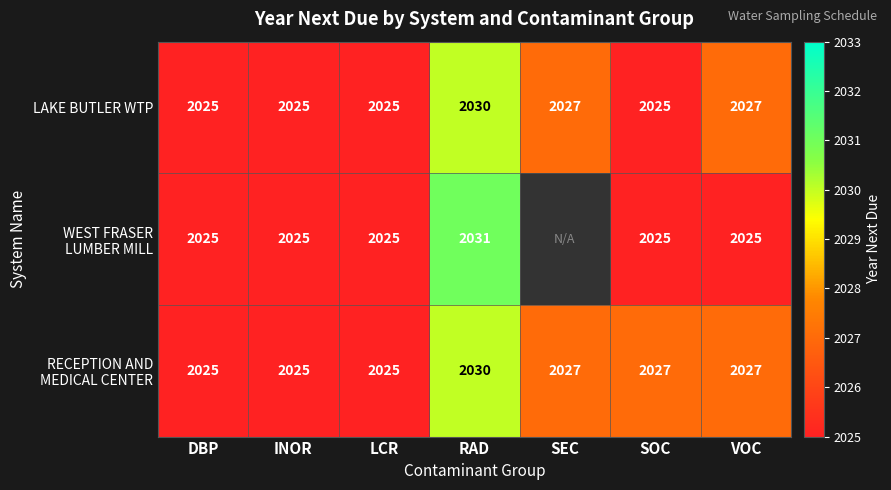

What is the total value across all series at INOR?

6075